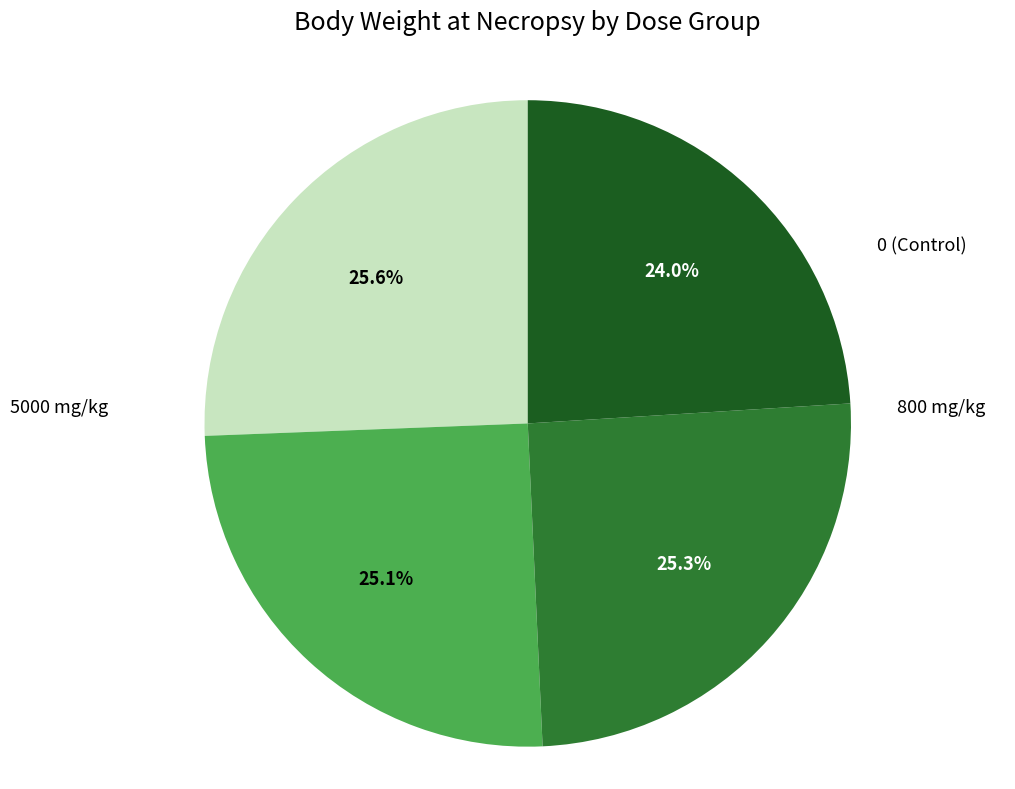

How many segments does this pie chart have?

4